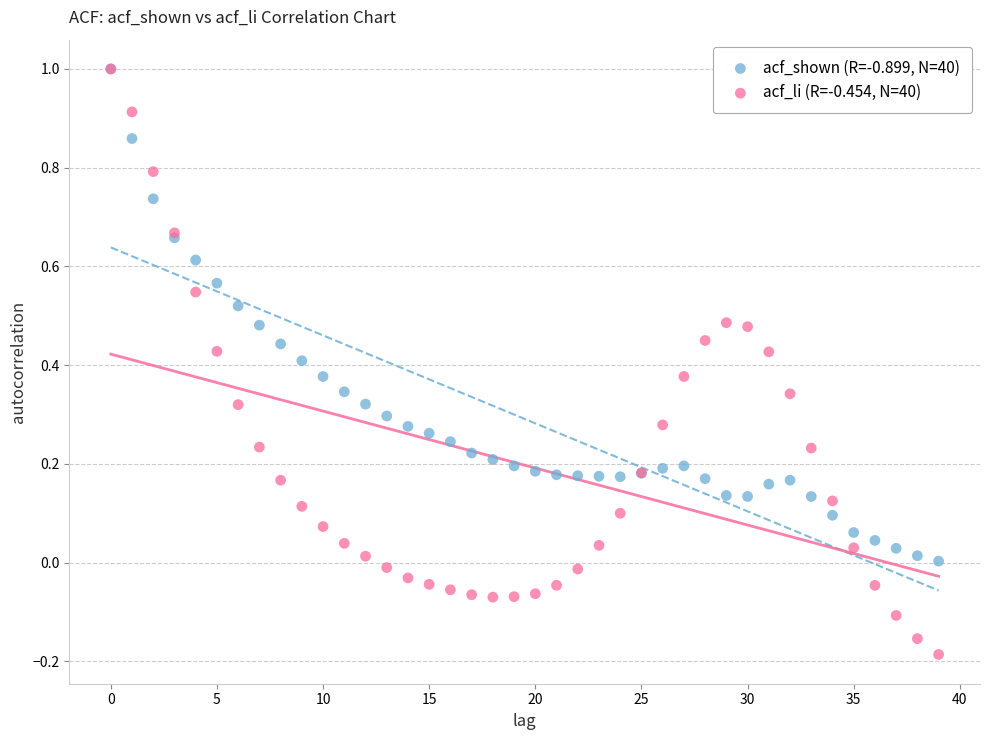

Which series reaches the minimum Y coordinate?

acf_li (R=-0.454, N=40)